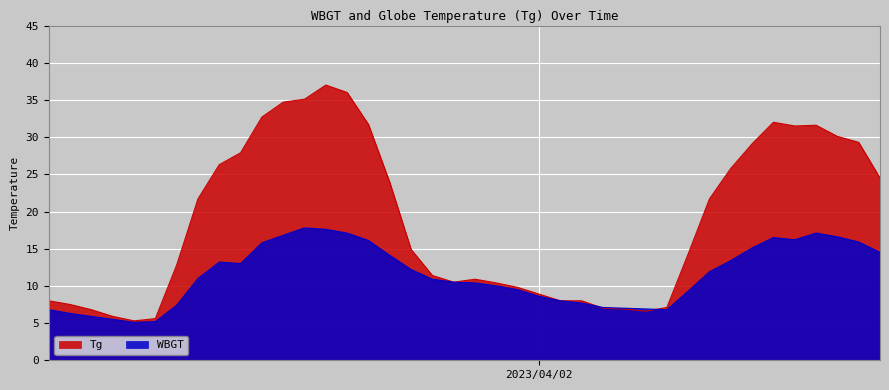

At how many categories does at least one series exceed 5?

40